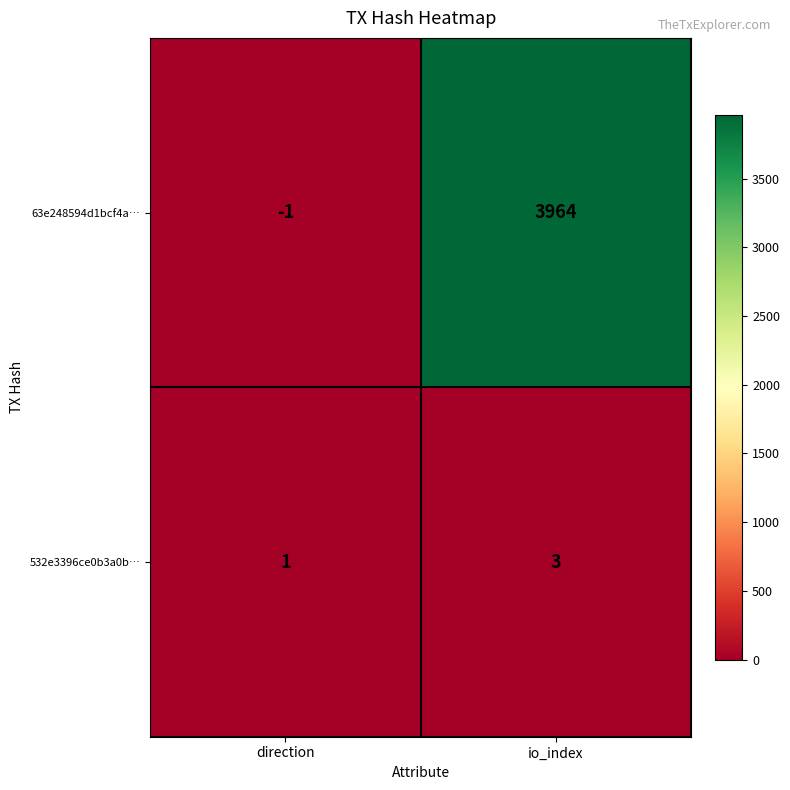

What is the minimum value shown in the chart?

-1